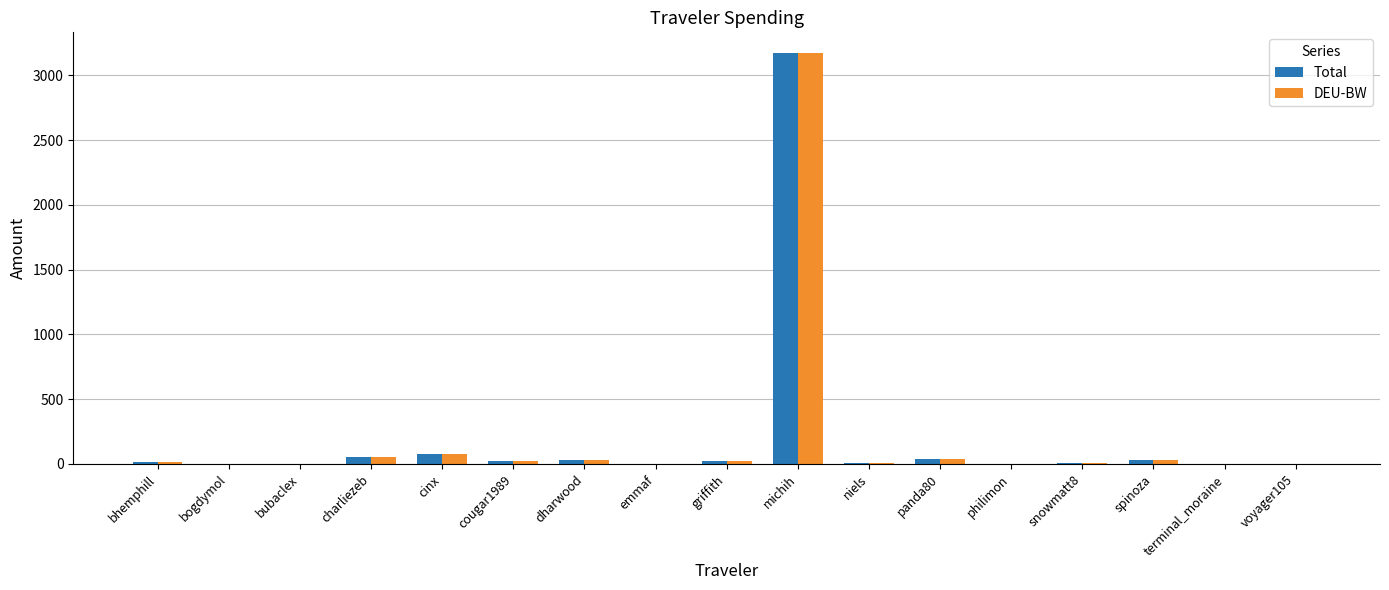

At which category is the sum across all series the highest?

michih